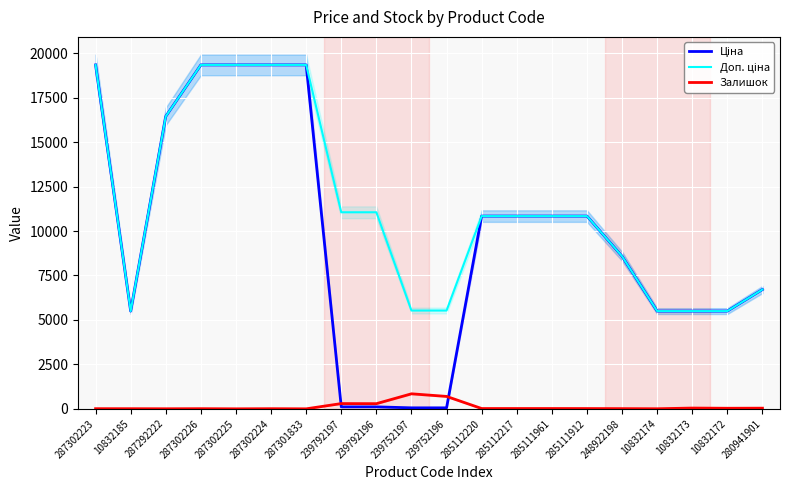

List the series in order of their peak value, lowest first.

Залишок, Ціна, Доп. ціна